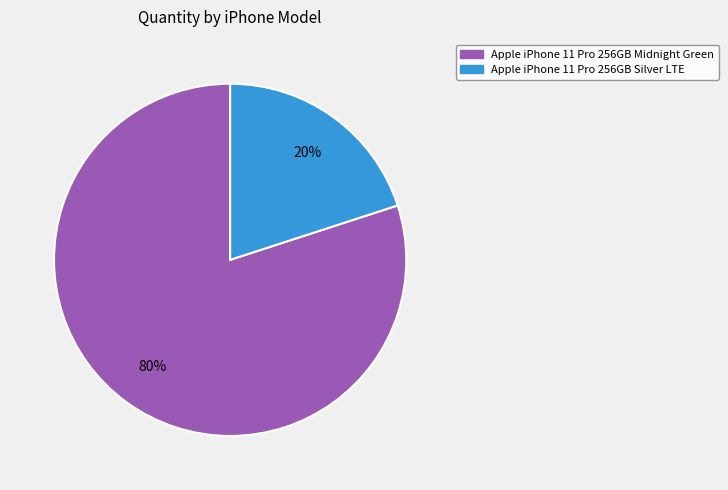

The Apple iPhone 11 Pro 256GB Silver LTE slice represents 14% of the pie. True or false?

False